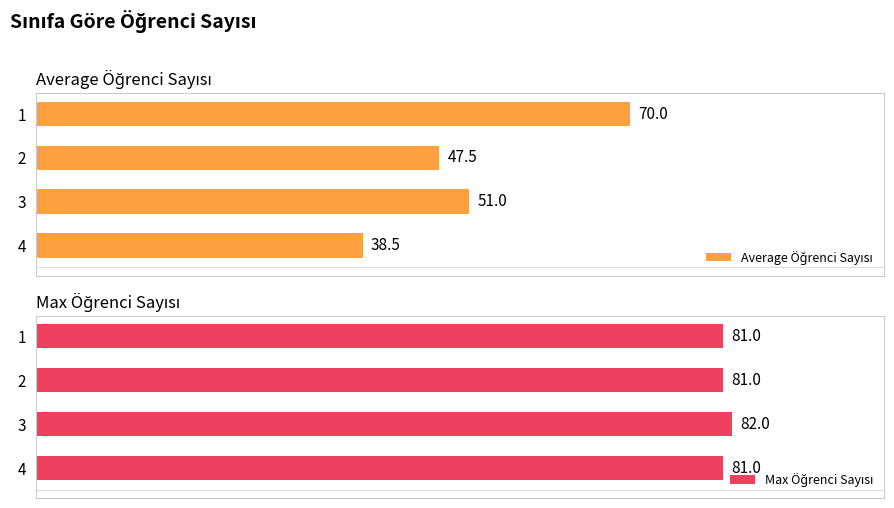

What are all the series names shown in the legend?

Average Öğrenci Sayısı, Max Öğrenci Sayısı